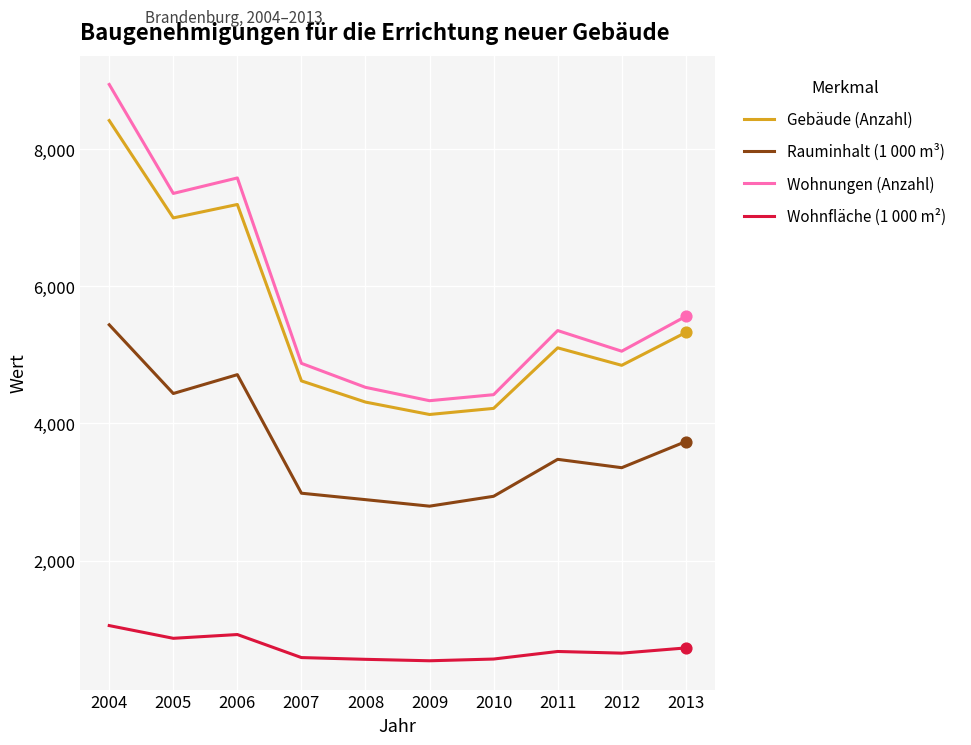

Is the value of Wohnfläche (1 000 m²) at 2007 greater than the value of Gebäude (Anzahl) at 2012?

No